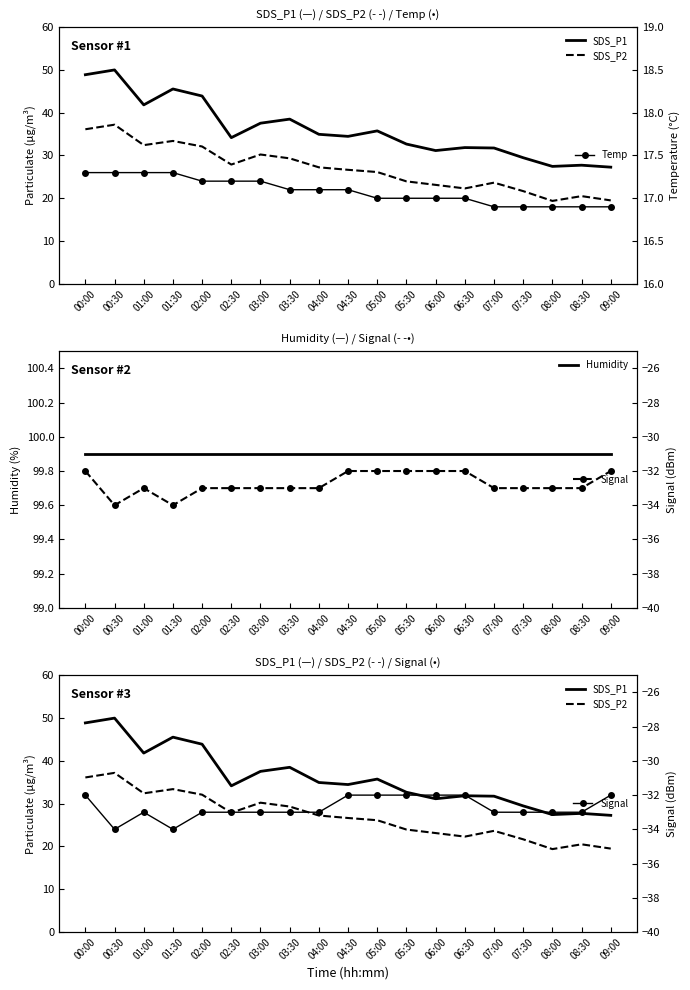

How many data points in Temp are less than 17?

5